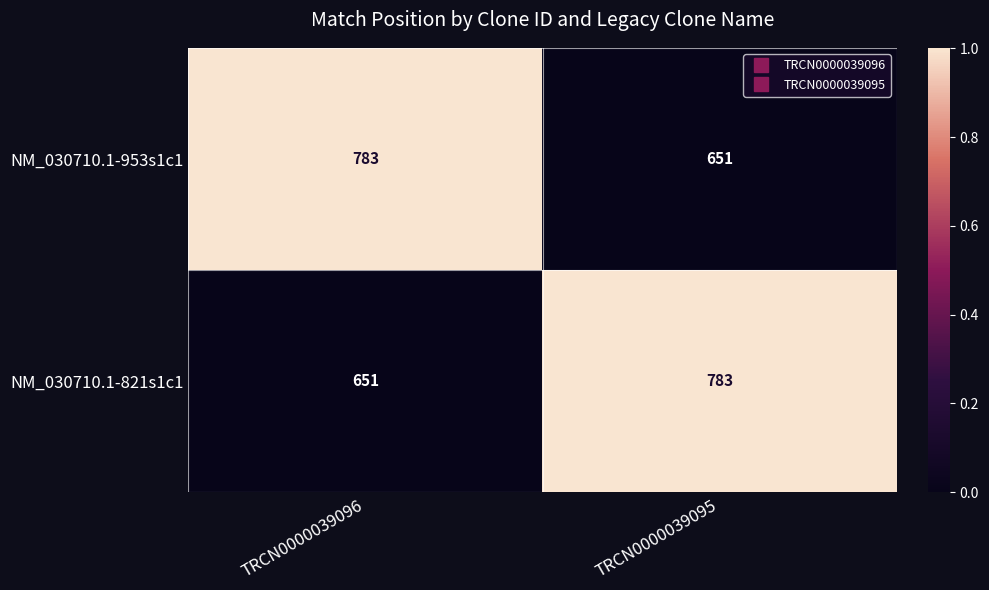

The NM_030710.1-821s1c1 series shows 783 at TRCN0000039095. True or false?

True